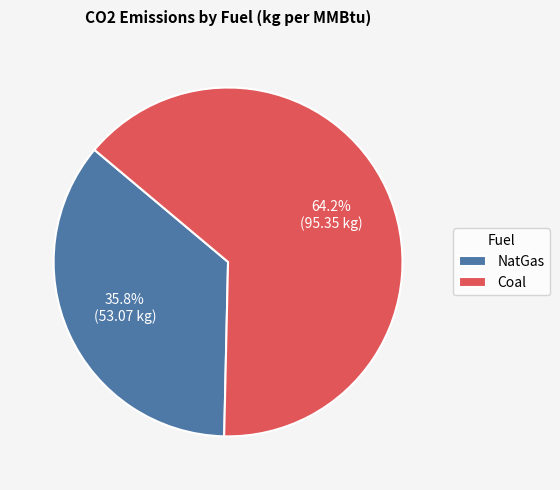

To the nearest percent, what is the average slice percentage?

50%